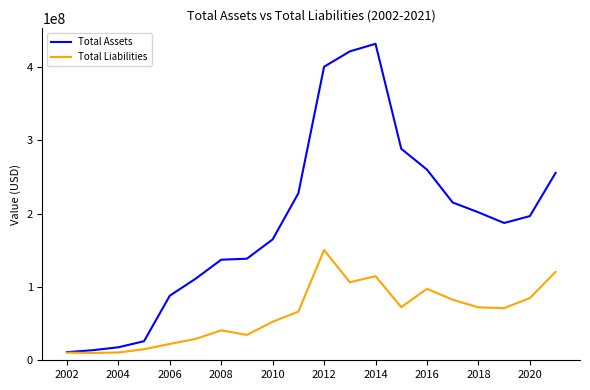

Which series has the widest spread of values?

Total Assets